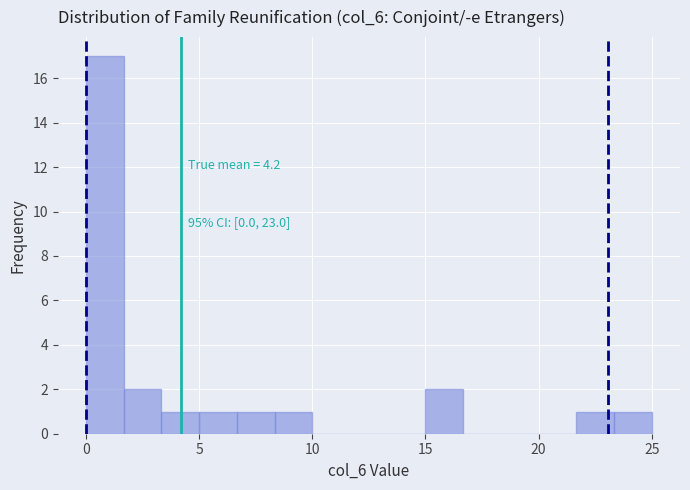

Read against the x-axis, roughly where is the centre of the tallest bar?

1.0